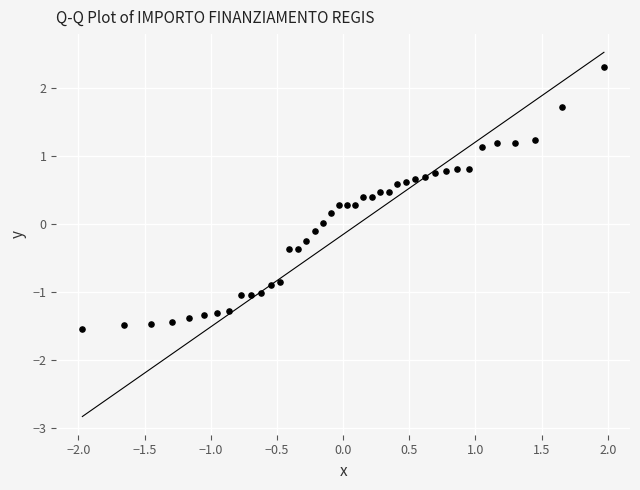

What is the range of X values (max minus min)?

3.9